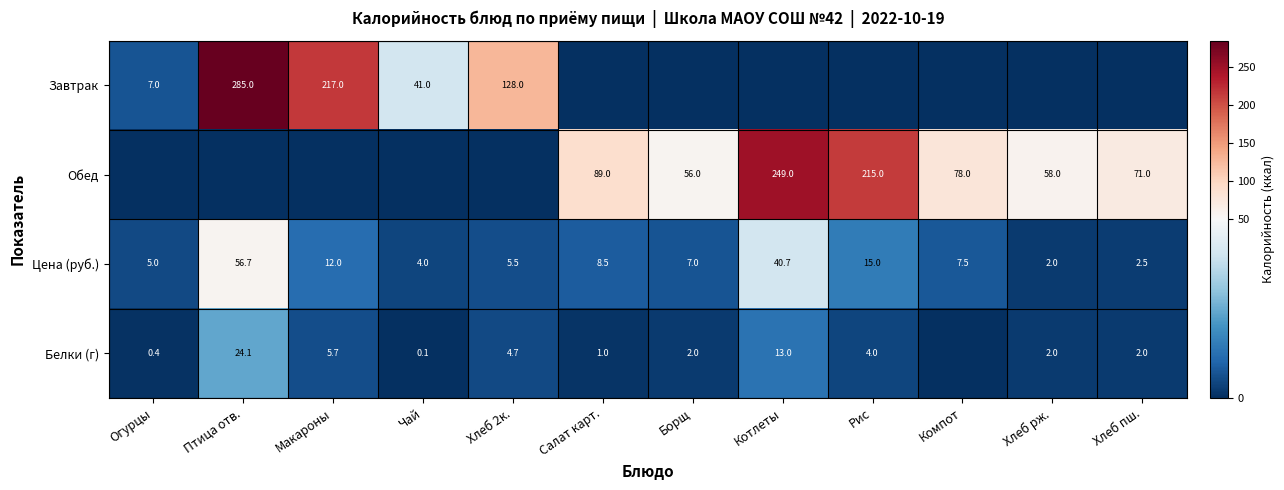

Which category has the lowest value in the Цена (руб.) series?

Хлеб рж.